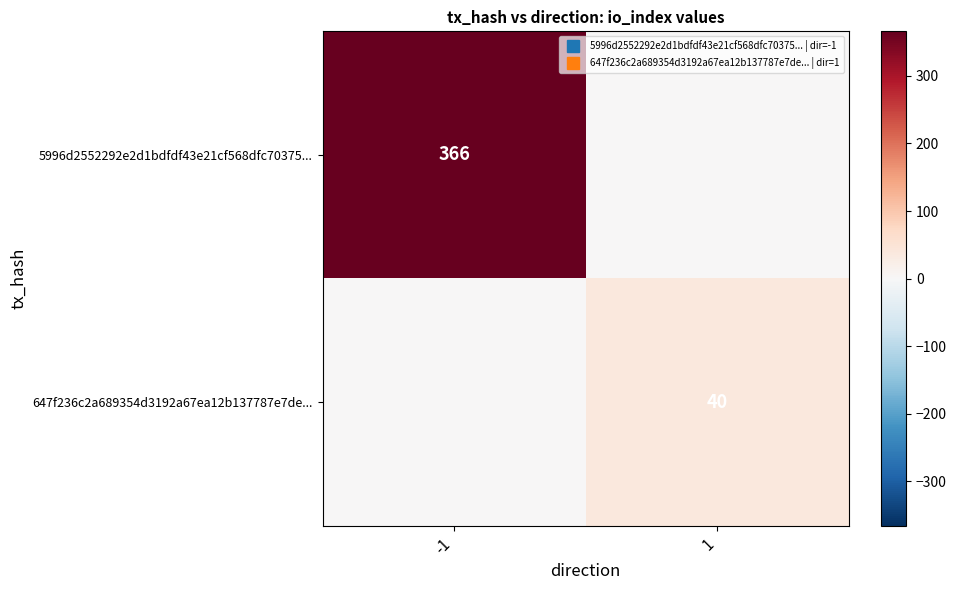

What is the sum of the 647f236c2a689354d3192a67ea12b137787e7de... values at -1 and 1?

40